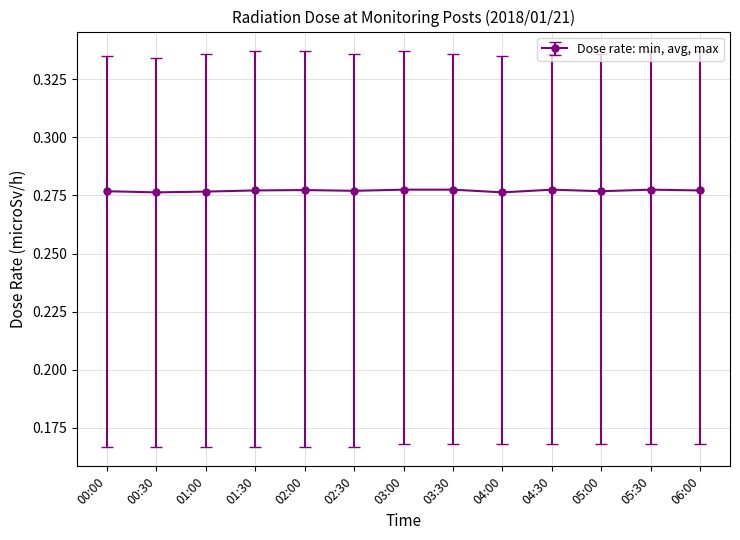

What is the sum of the values at 05:30 and 04:30?

0.6